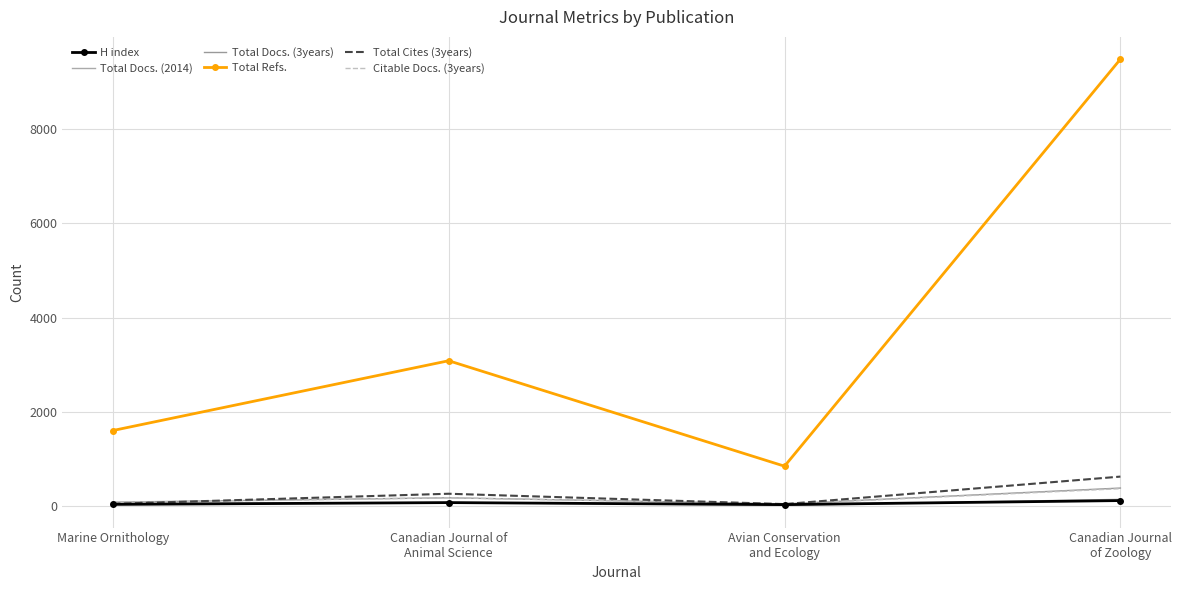

What is the minimum value for Total Docs. (2014)?

16